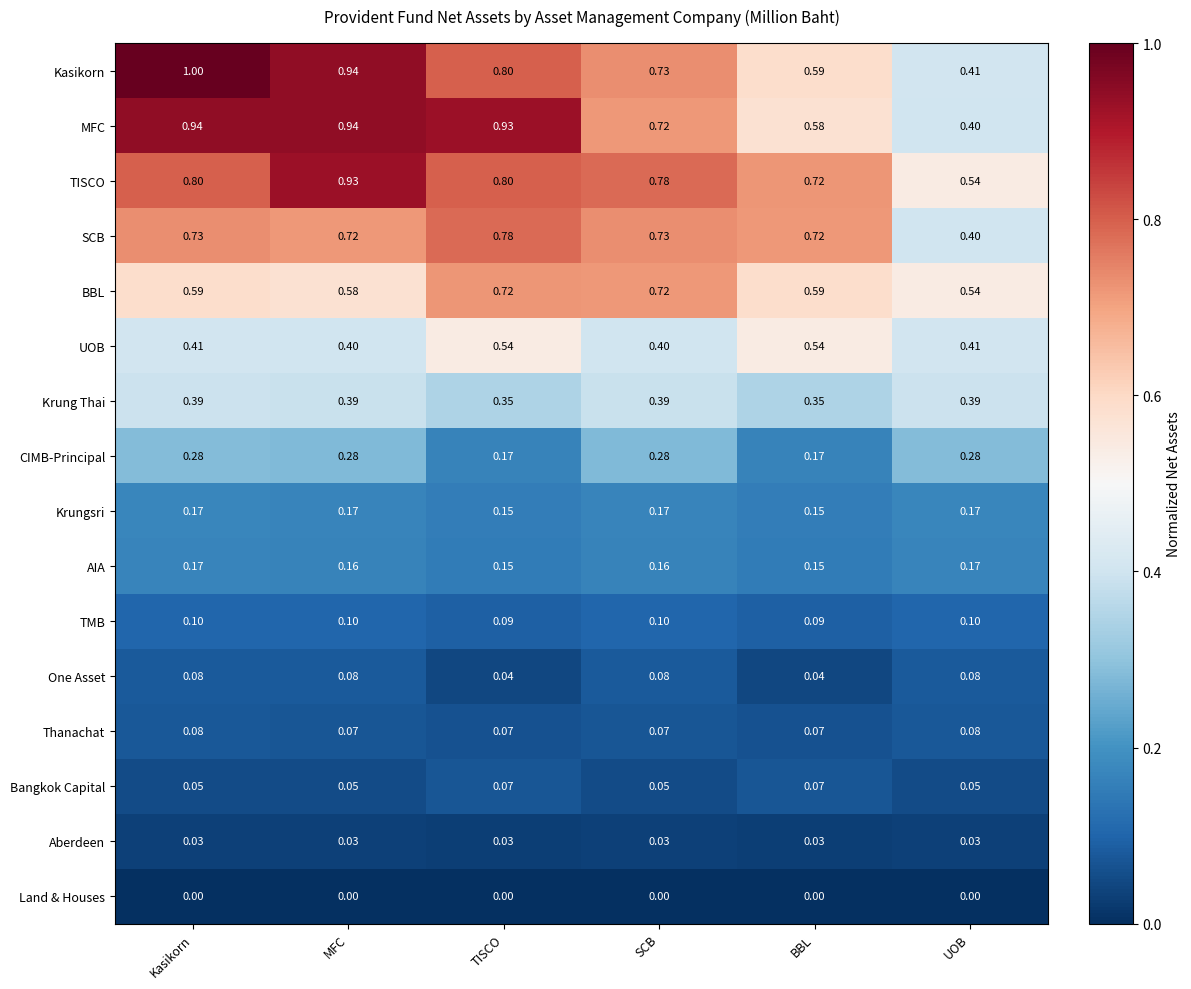

Where is Kasikorn nearest to the value 0?

UOB